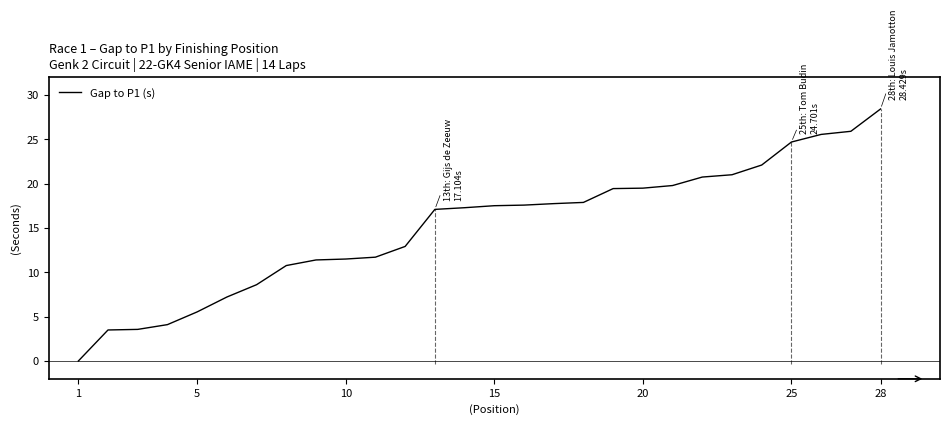

What is the difference between the maximum and minimum values?

28.4